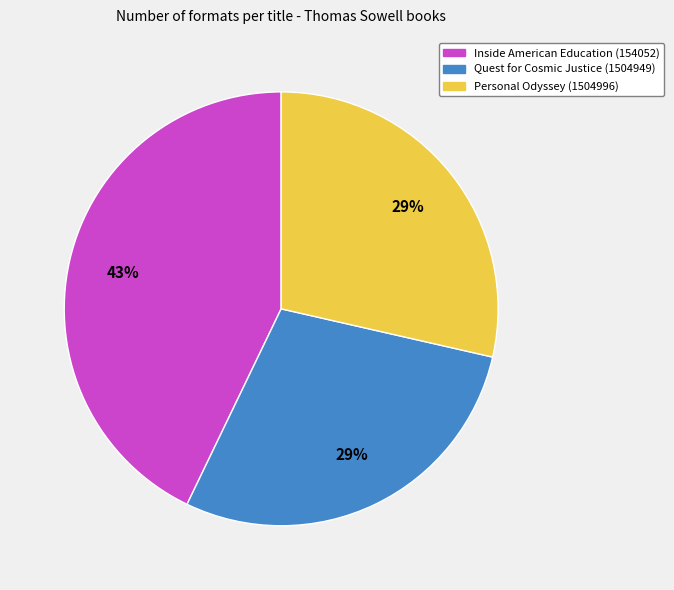

How many segments does this pie chart have?

3